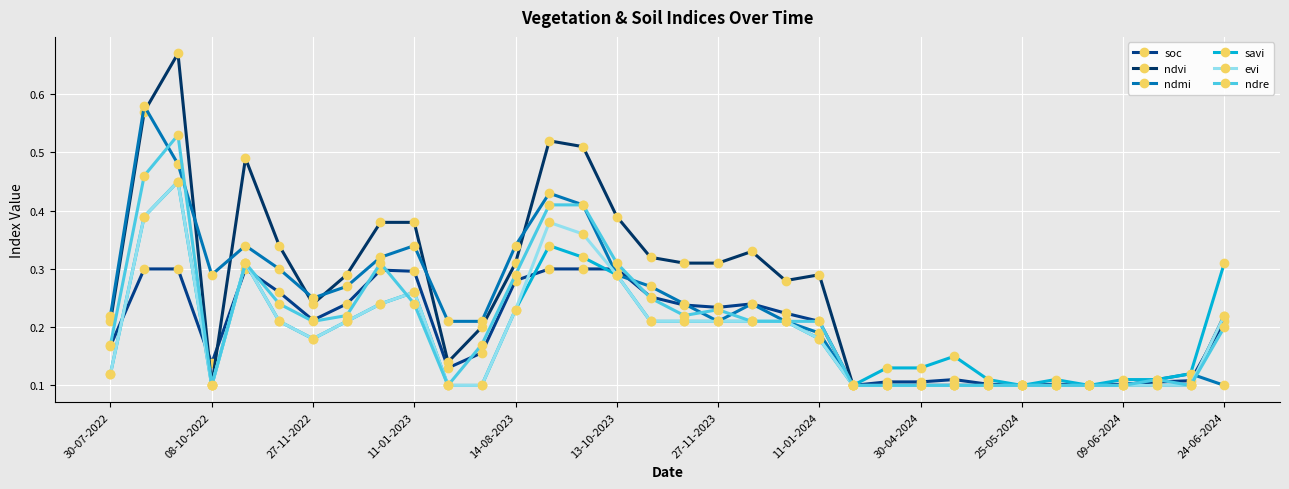

True or false: ndvi and ndmi intersect in this chart.

True